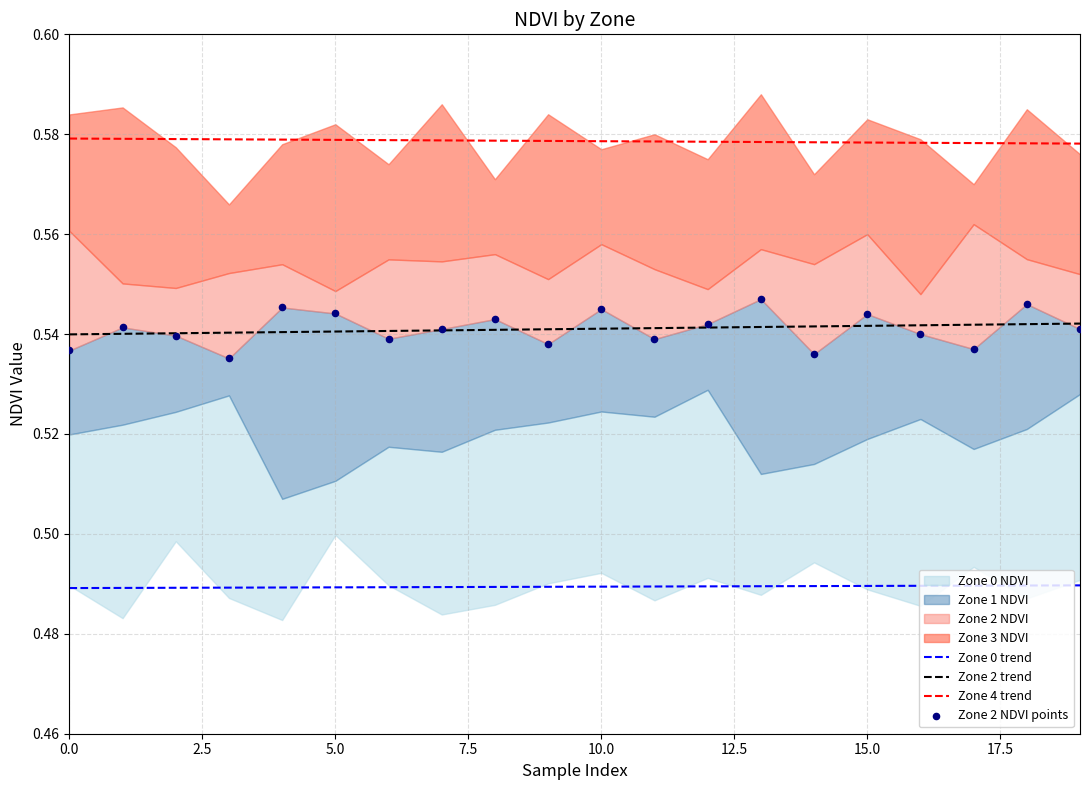

Which series contains the lowest Y value?

Zone 0 trend